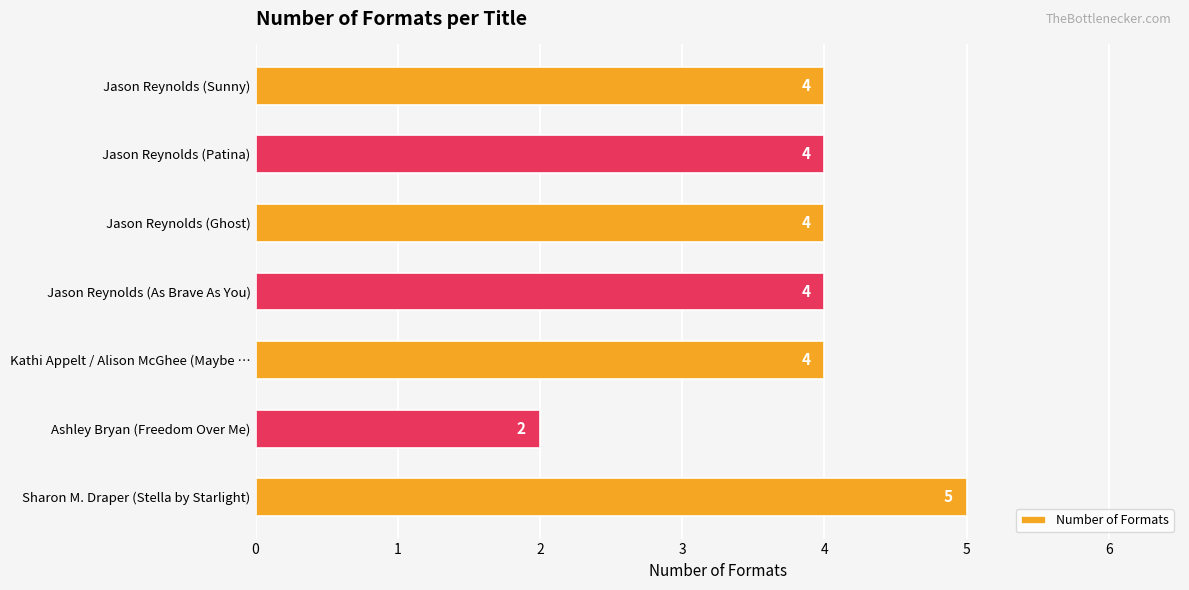

The value at Jason Reynolds (Sunny) is 4. True or false?

True